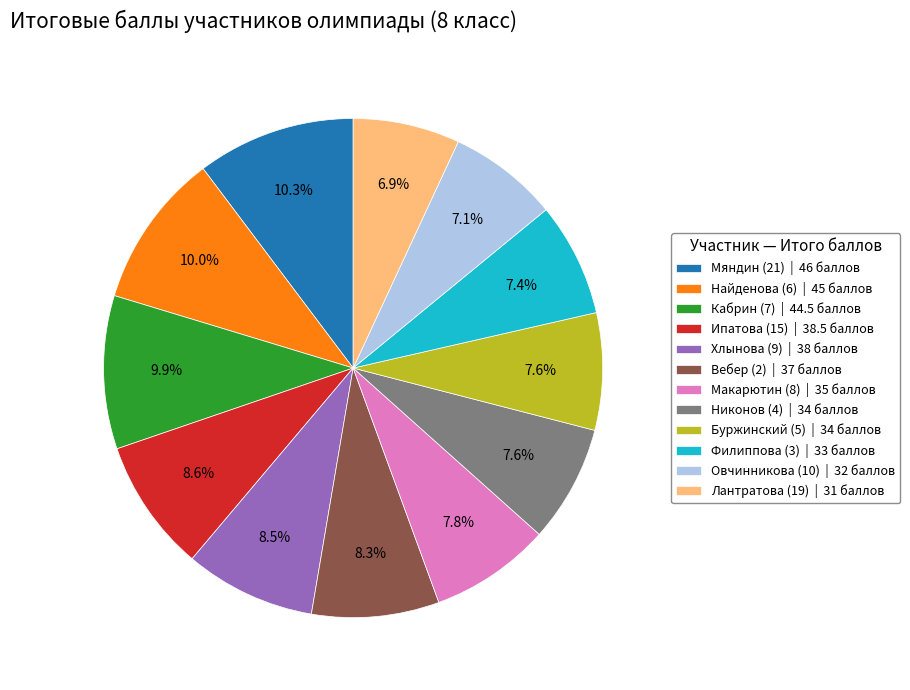

What percentage do Буржинский (5) | 34 баллов and Хлынова (9) | 38 баллов together represent?

16.1%